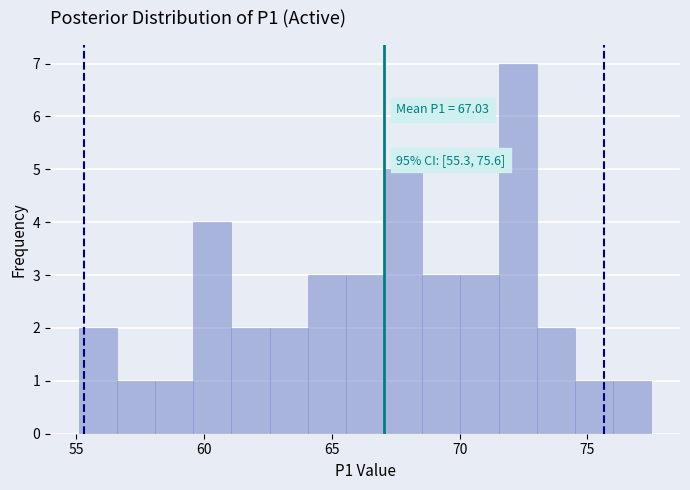

Around what value on the x-axis is the tallest bar? Give the approximate position of its centre, as read against the axis.

72.5